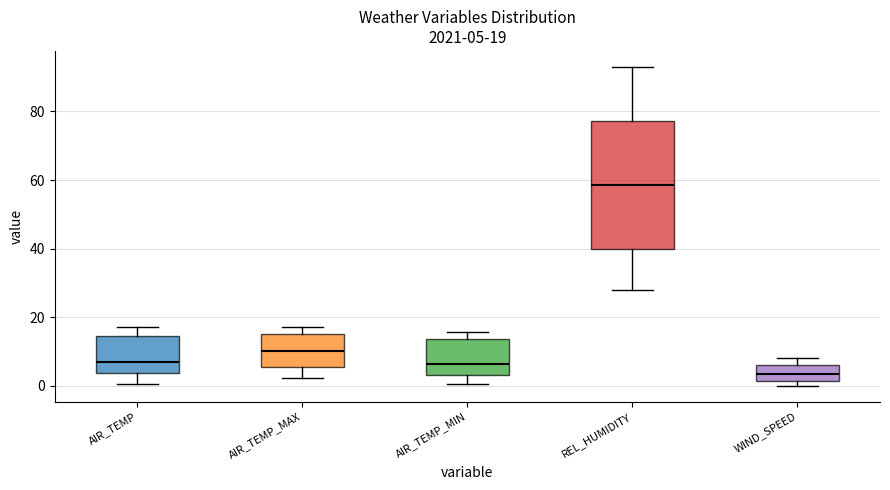

Which box's median line is the lowest?

WIND_SPEED